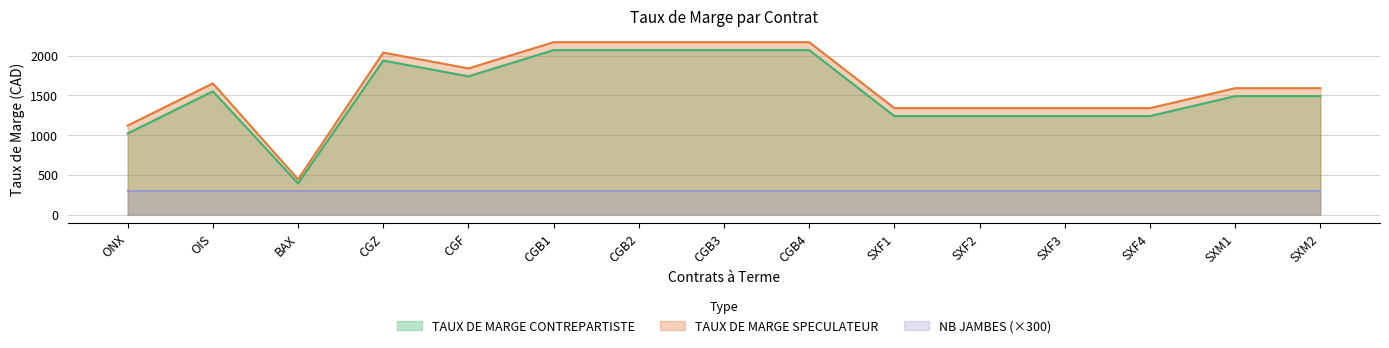

What are all the series names shown in the legend?

TAUX DE MARGE CONTREPARTISTE, TAUX DE MARGE SPECULATEUR, NB JAMBES (×300)